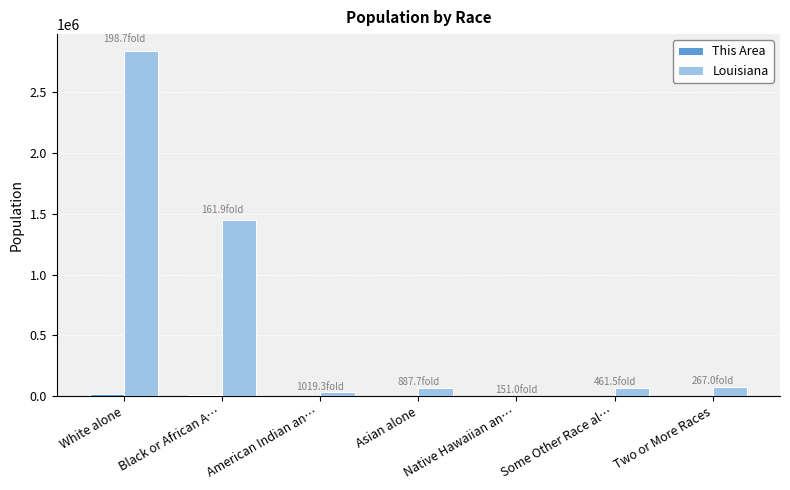

Which series has the largest total across all categories?

Louisiana